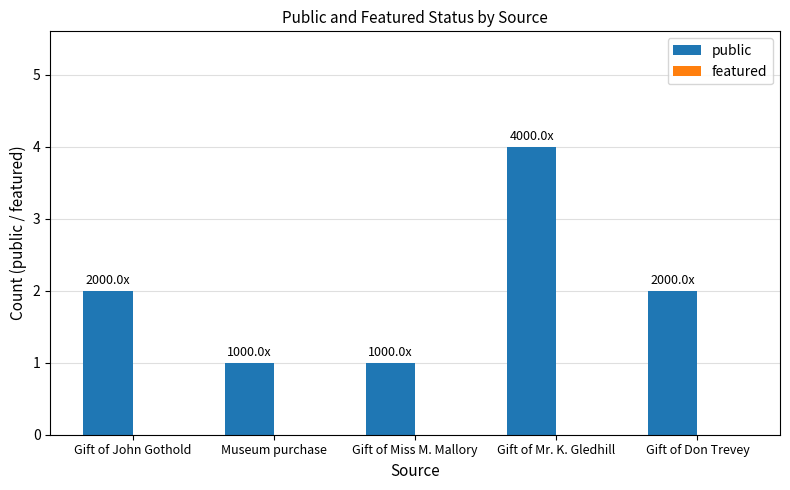

What is the greatest value displayed?

4